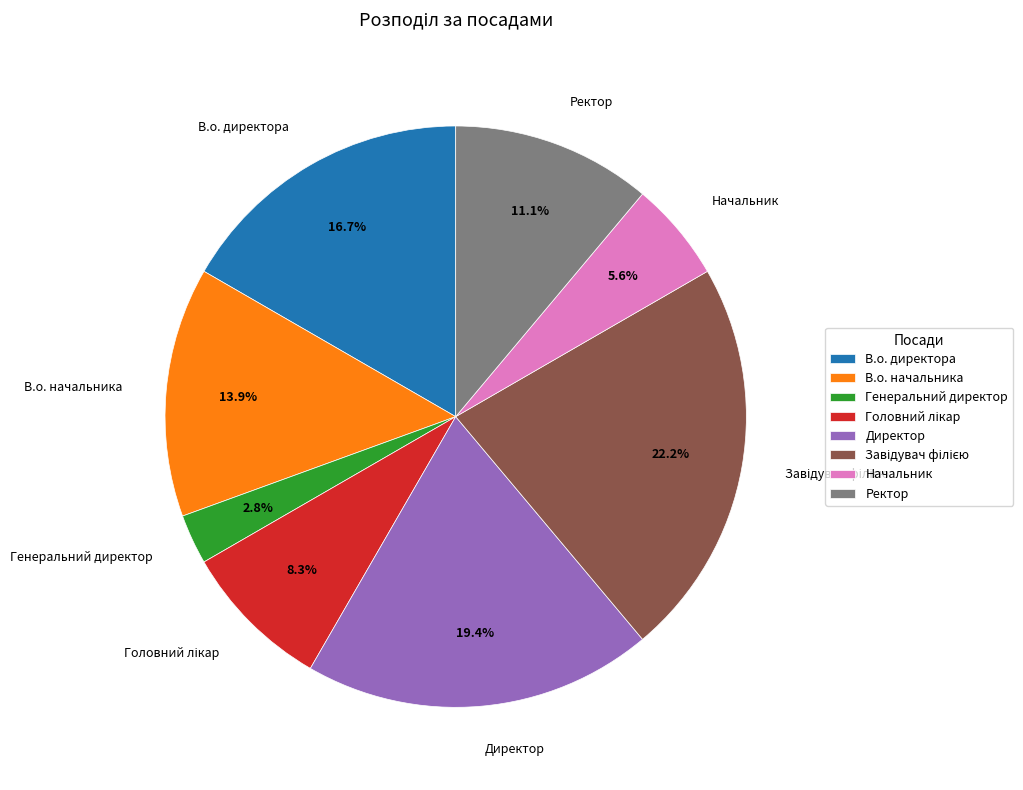

How many segments does this pie chart have?

8